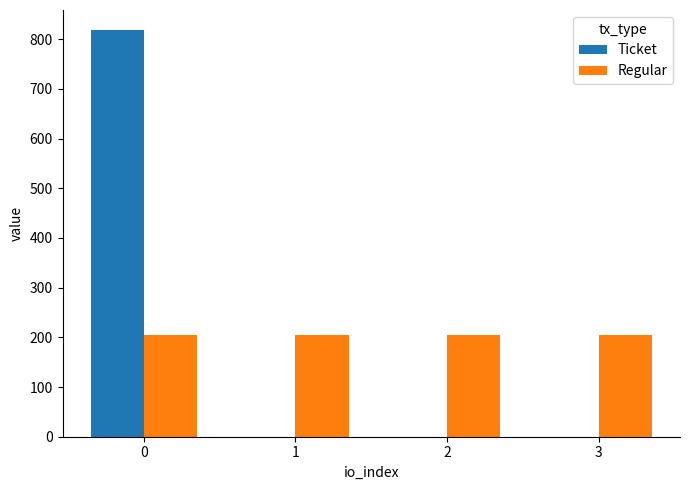

Count the number of data series in this chart.

2